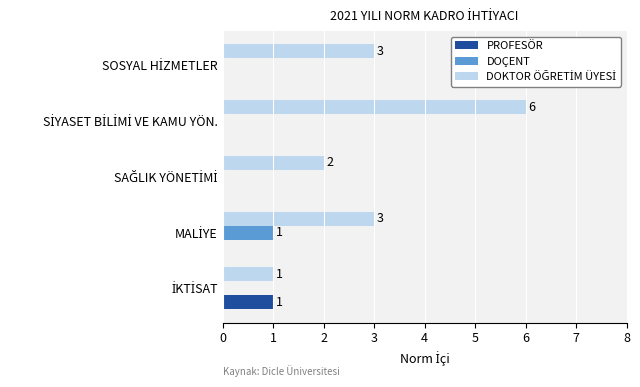

Count the DOÇENT values in the range 0 to 1.

5